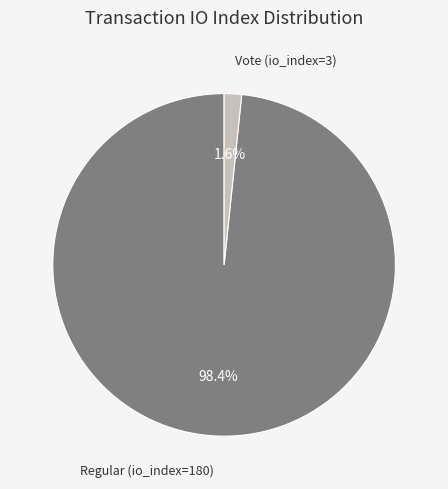

How many segments does this pie chart have?

2